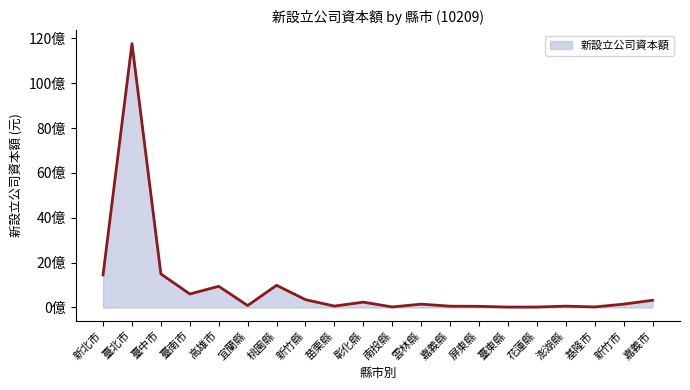

Where does the data first go above 150337760?

新北市